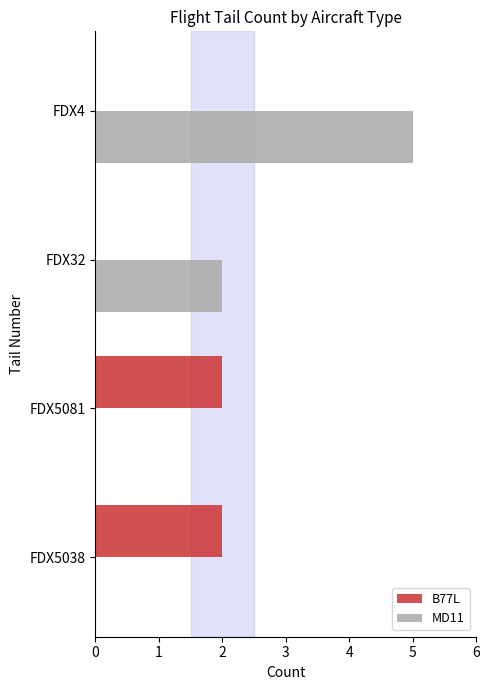

The MD11 series shows 5 at FDX4. True or false?

True